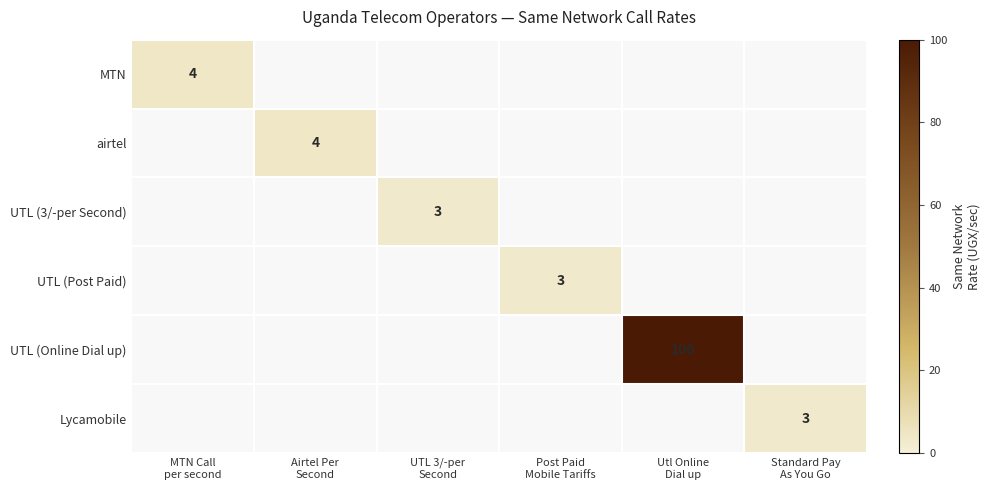

Count the number of data series in this chart.

6